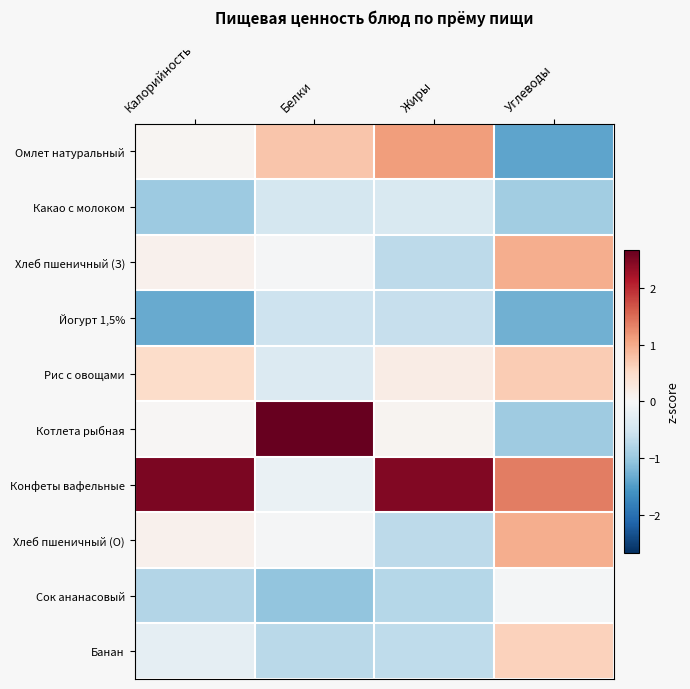

Reading right to left, extract all data points from this chart.

Омлет натуральный: Углеводы=-1.4	Жиры=1.1	Белки=0.7	Калорийность=0.0
Какао с молоком: Углеводы=-0.9	Жиры=-0.4	Белки=-0.5	Калорийность=-1.0
Хлеб пшеничный (З): Углеводы=1.0	Жиры=-0.7	Белки=-0.0	Калорийность=0.1
Йогурт 1,5%: Углеводы=-1.3	Жиры=-0.6	Белки=-0.6	Калорийность=-1.3
Рис с овощами: Углеводы=0.7	Жиры=0.2	Белки=-0.4	Калорийность=0.5
Котлета рыбная: Углеводы=-0.9	Жиры=0.1	Белки=2.7	Калорийность=0.0
Конфеты вафельные: Углеводы=1.4	Жиры=2.5	Белки=-0.2	Калорийность=2.5
Хлеб пшеничный (О): Углеводы=1.0	Жиры=-0.7	Белки=-0.0	Калорийность=0.1
Сок ананасовый: Углеводы=-0.0	Жиры=-0.8	Белки=-1.1	Калорийность=-0.8
Банан: Углеводы=0.6	Жиры=-0.7	Белки=-0.7	Калорийность=-0.2